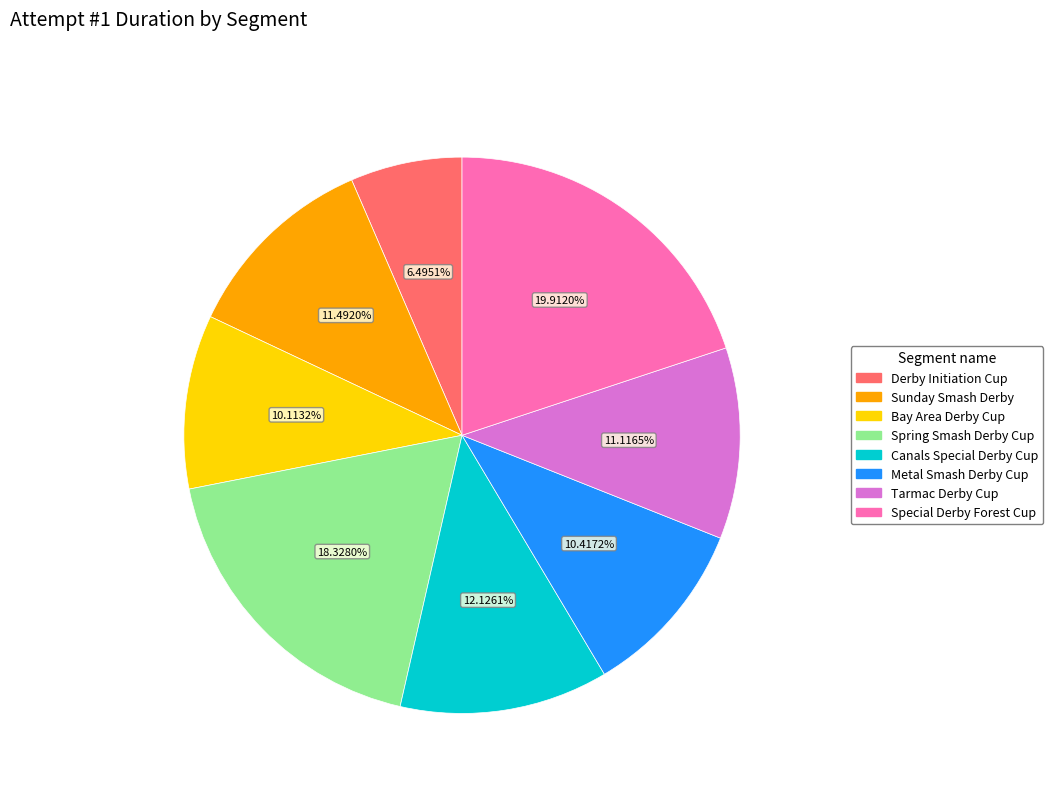

What percentage is the Bay Area Derby Cup slice, to the nearest percent?

10%